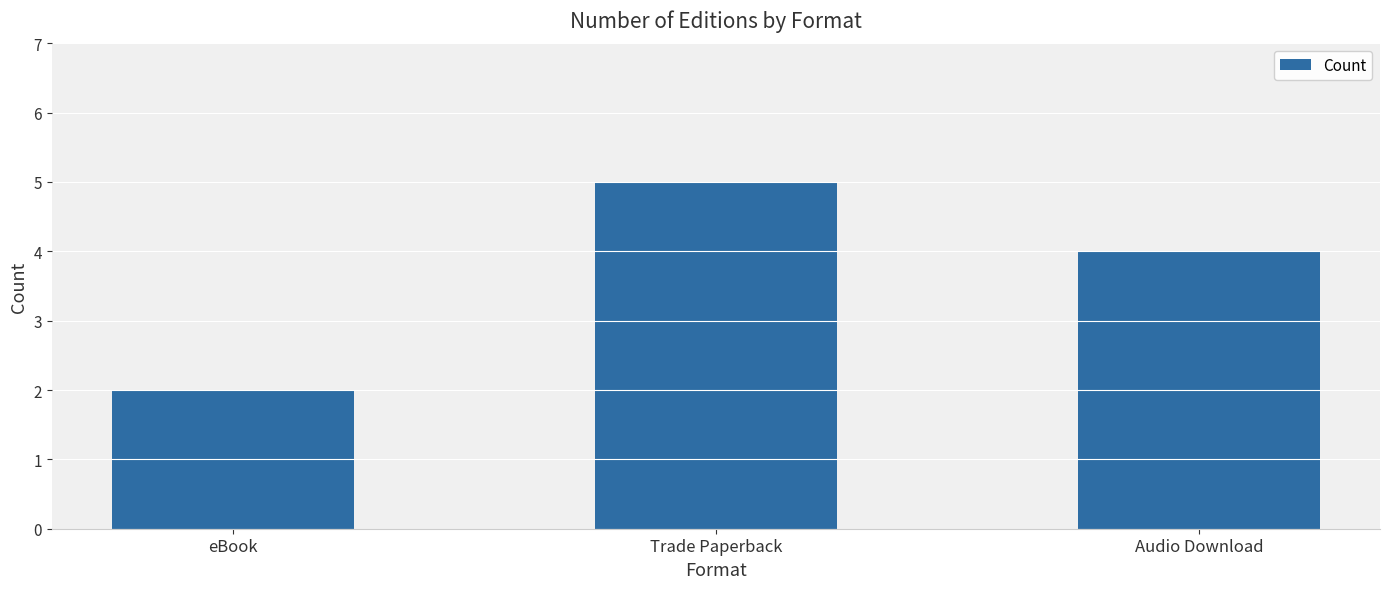

What is the sum of the values at Audio Download and Trade Paperback?

9